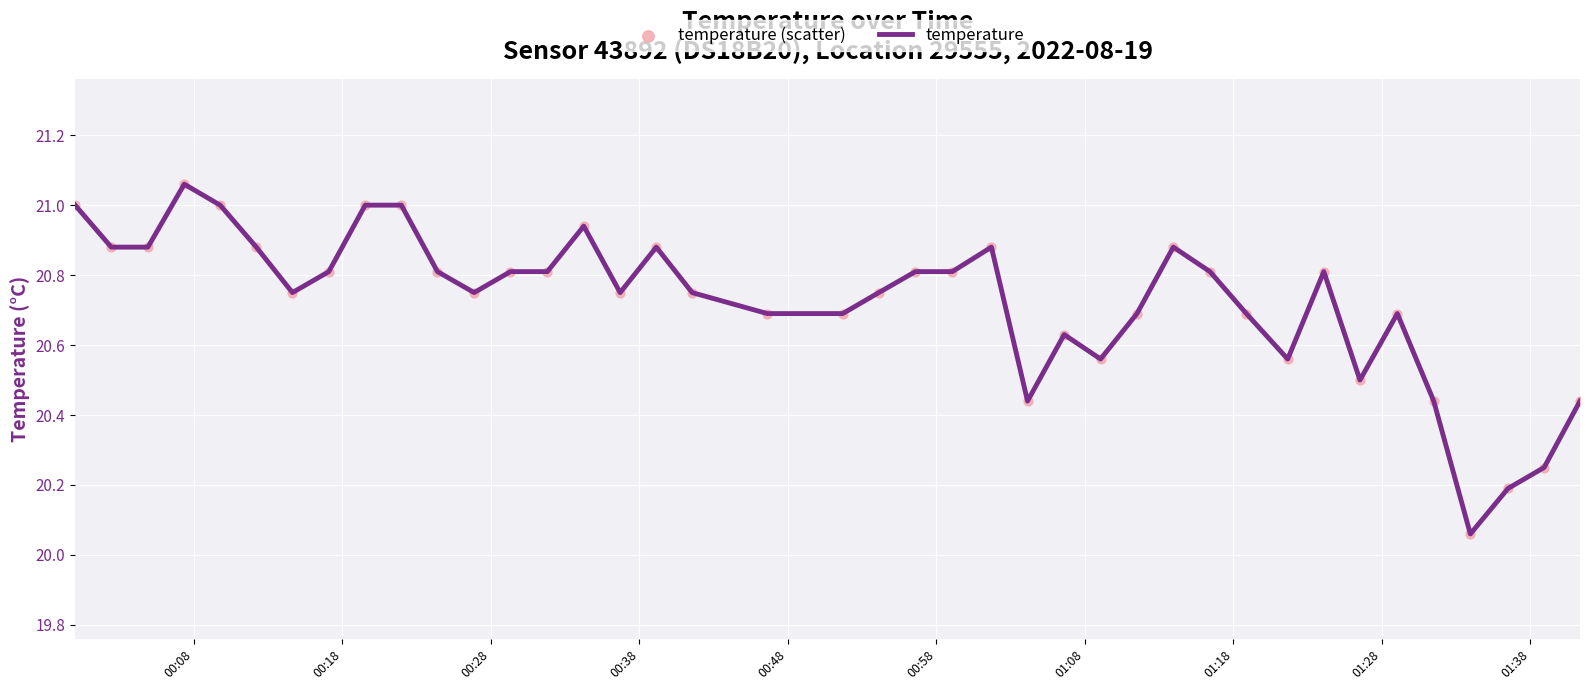

What is the difference between the maximum and minimum values?

1.0